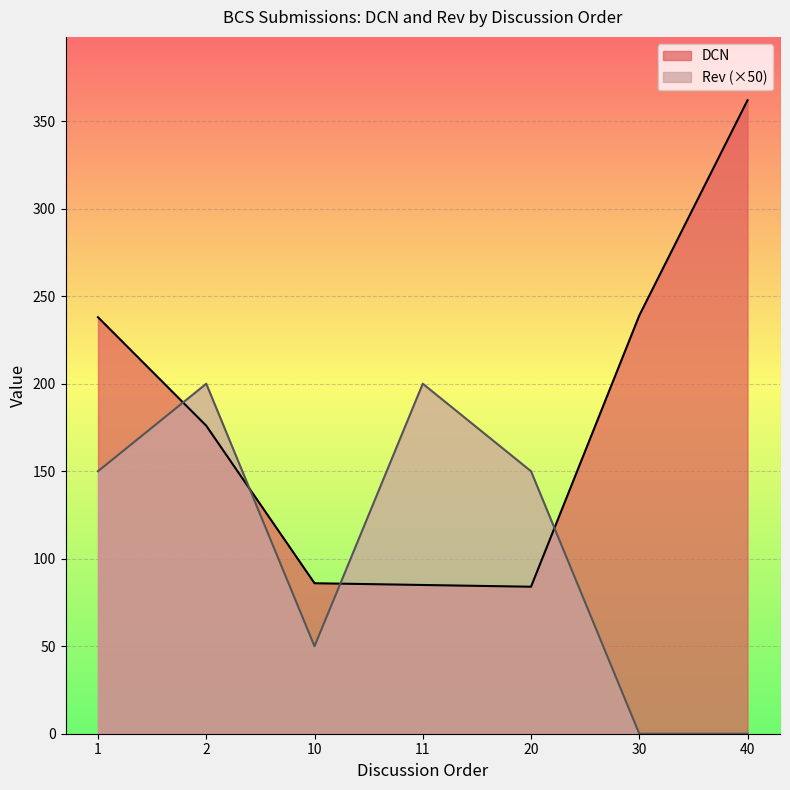

What is the value of the Rev point at the 3rd from the left?

50